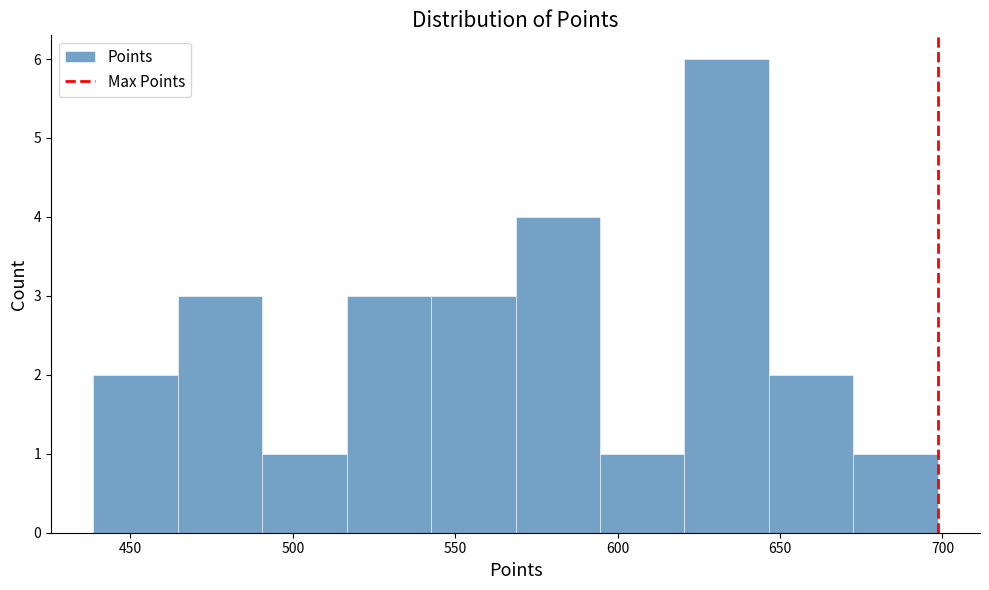

Over which range of the x-axis is the bar tallest?

620 to 645